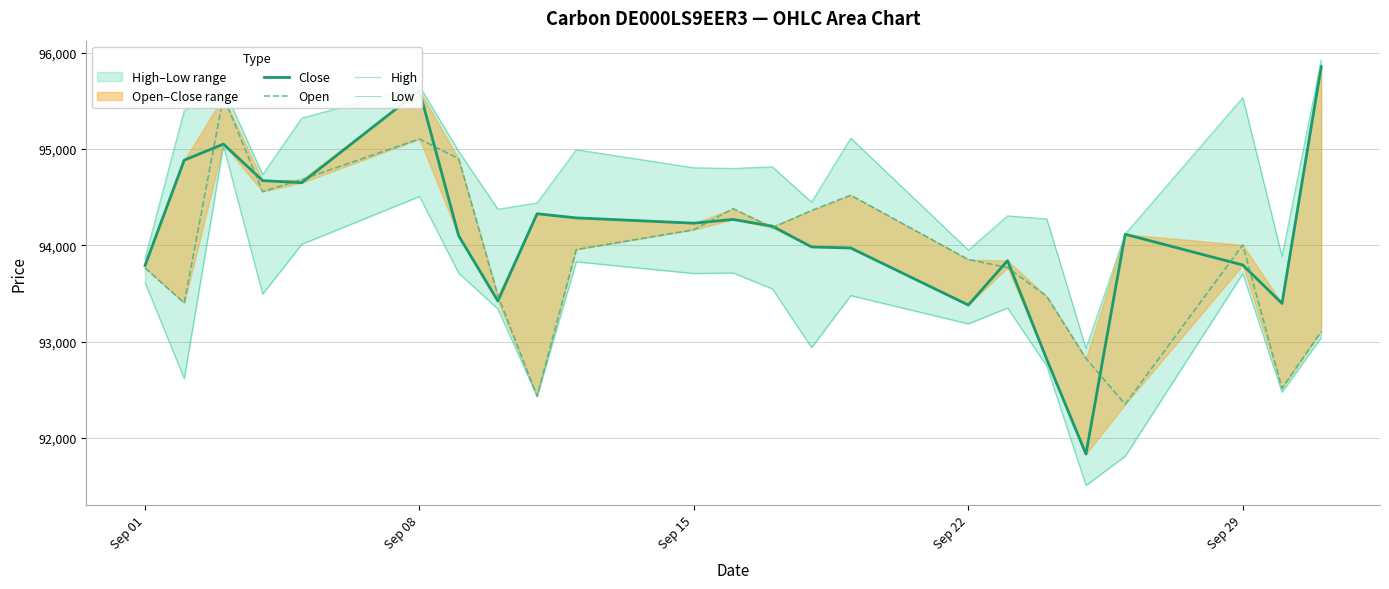

What is the greatest value displayed?

95927